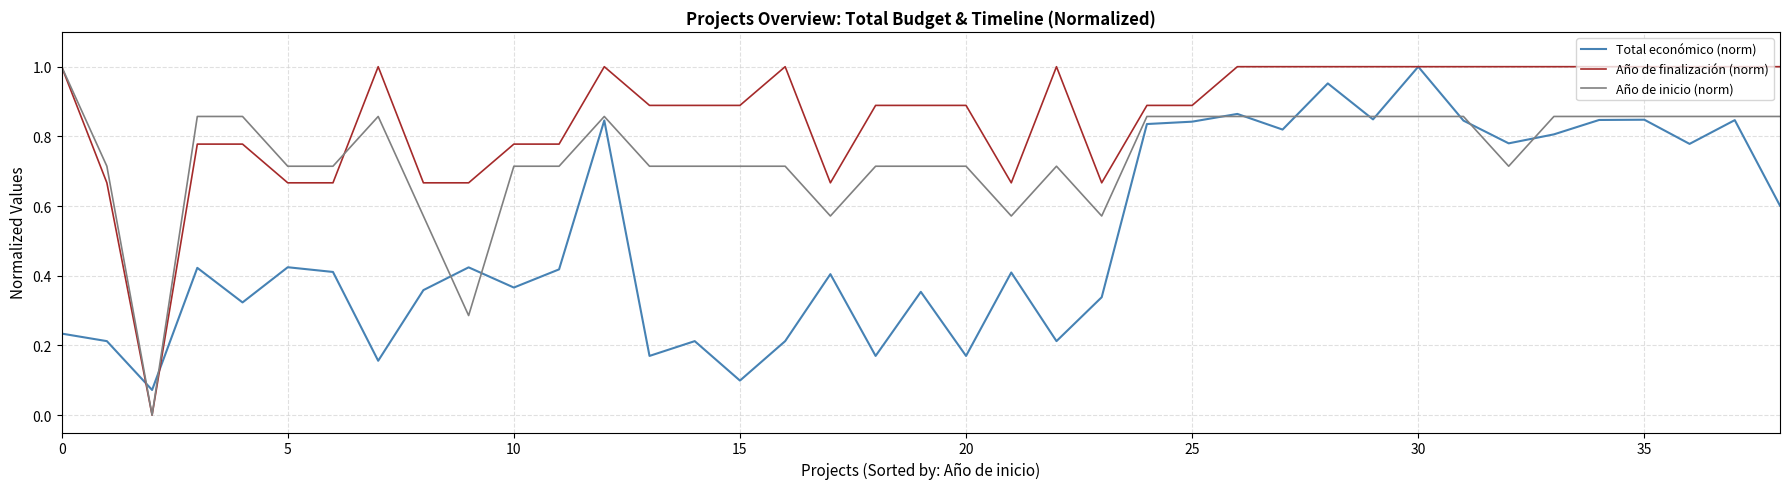

List the series in order of their overall mean, lowest first.

Total económico (norm), Año de inicio (norm), Año de finalización (norm)